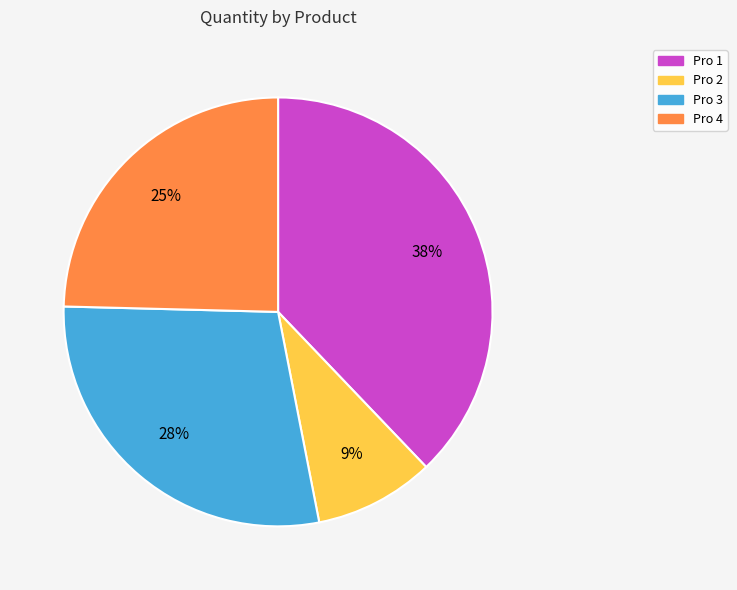

To the nearest percent, what is the average slice percentage?

25%